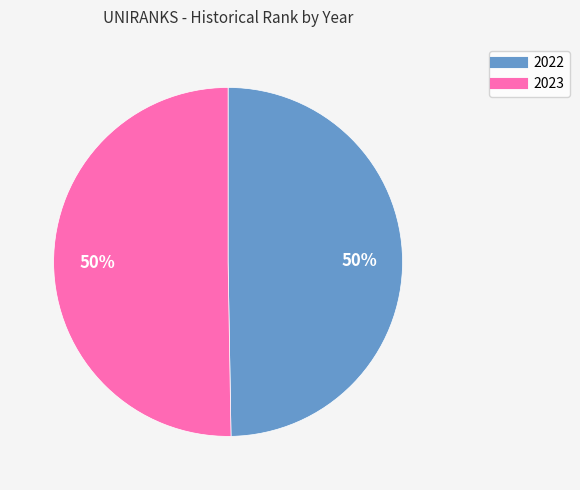

Which slice is the smallest?

2022